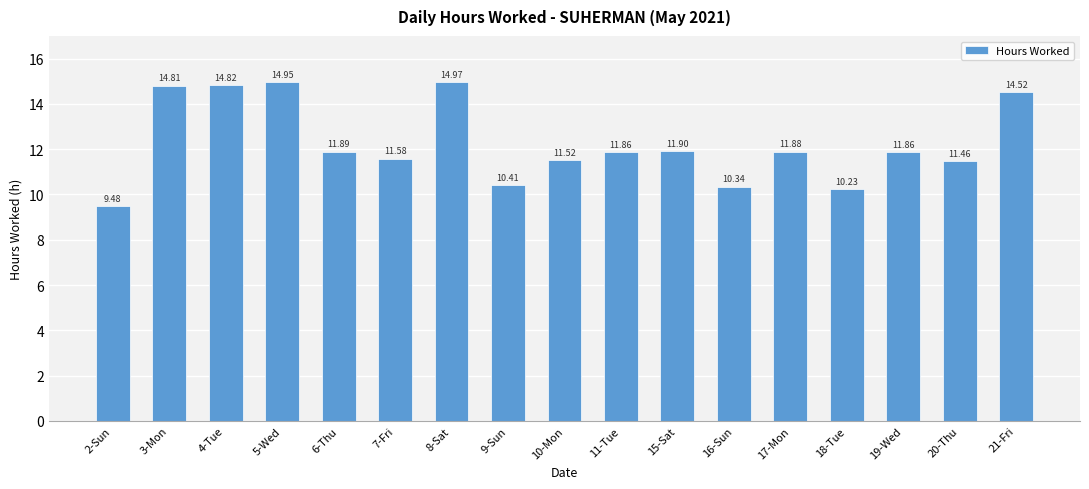

How many bars are there in total?

17